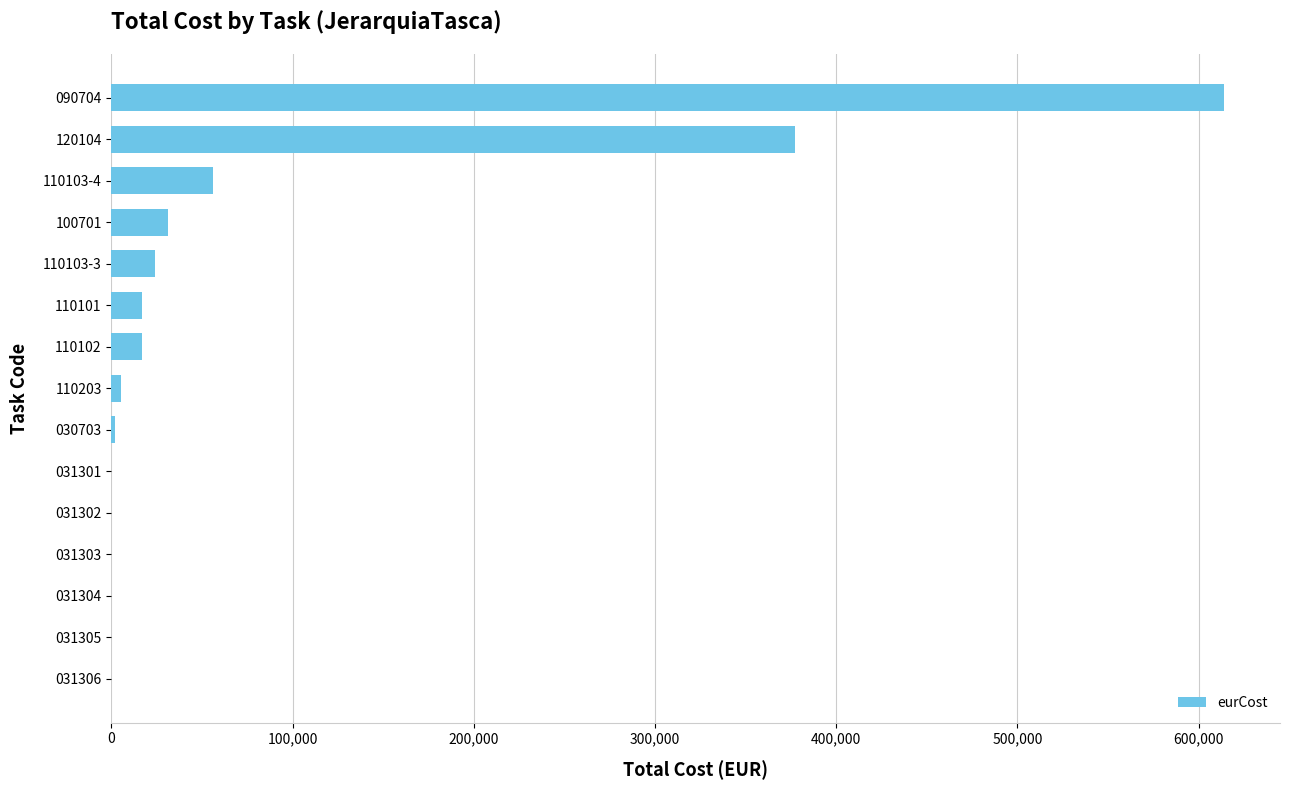

True or false: the data shows 5225.6 at 110203.

True